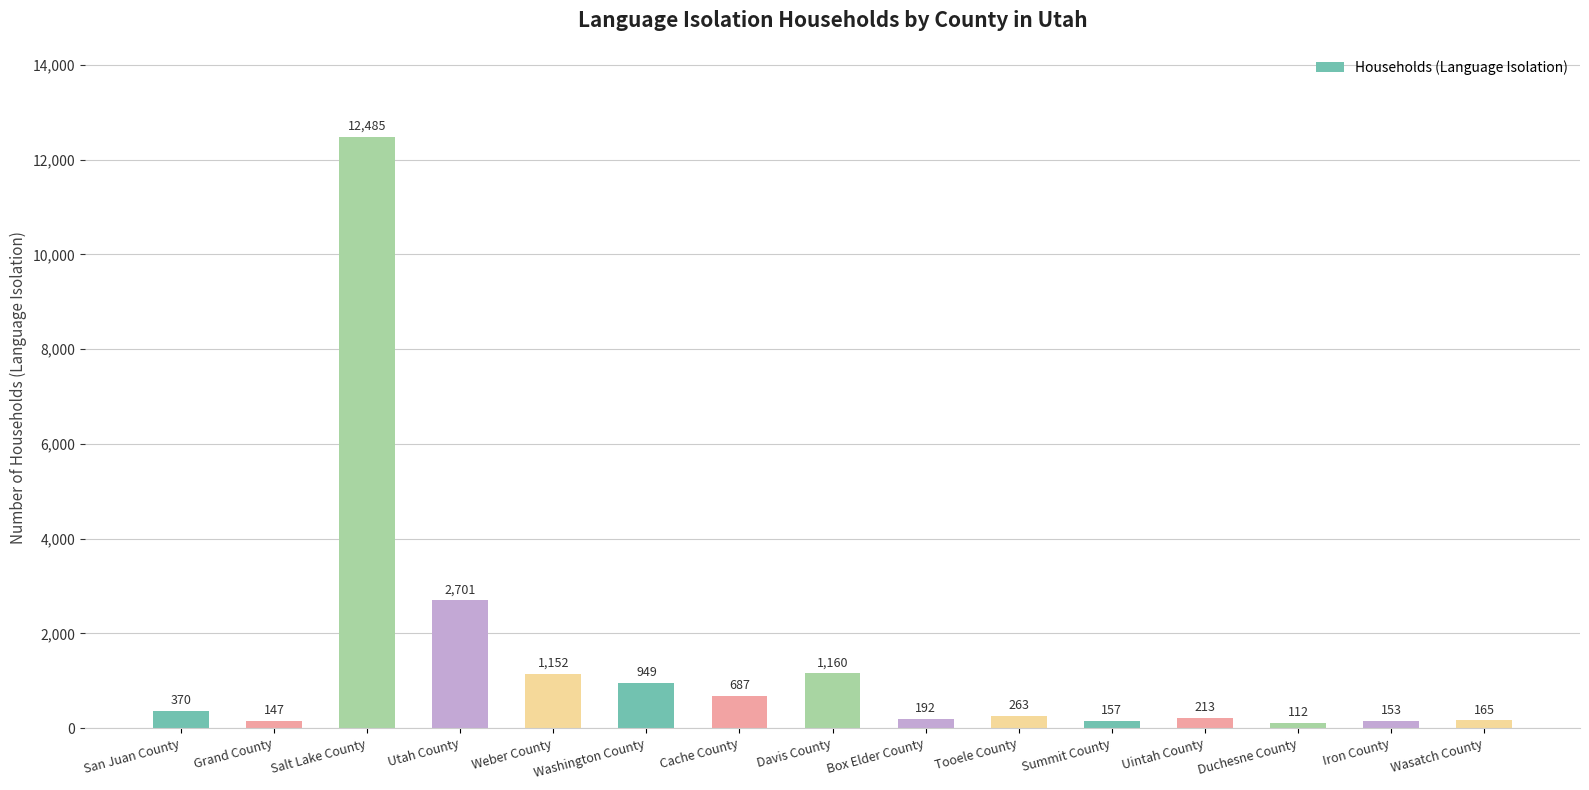

What value does the data have at Uintah County?

213